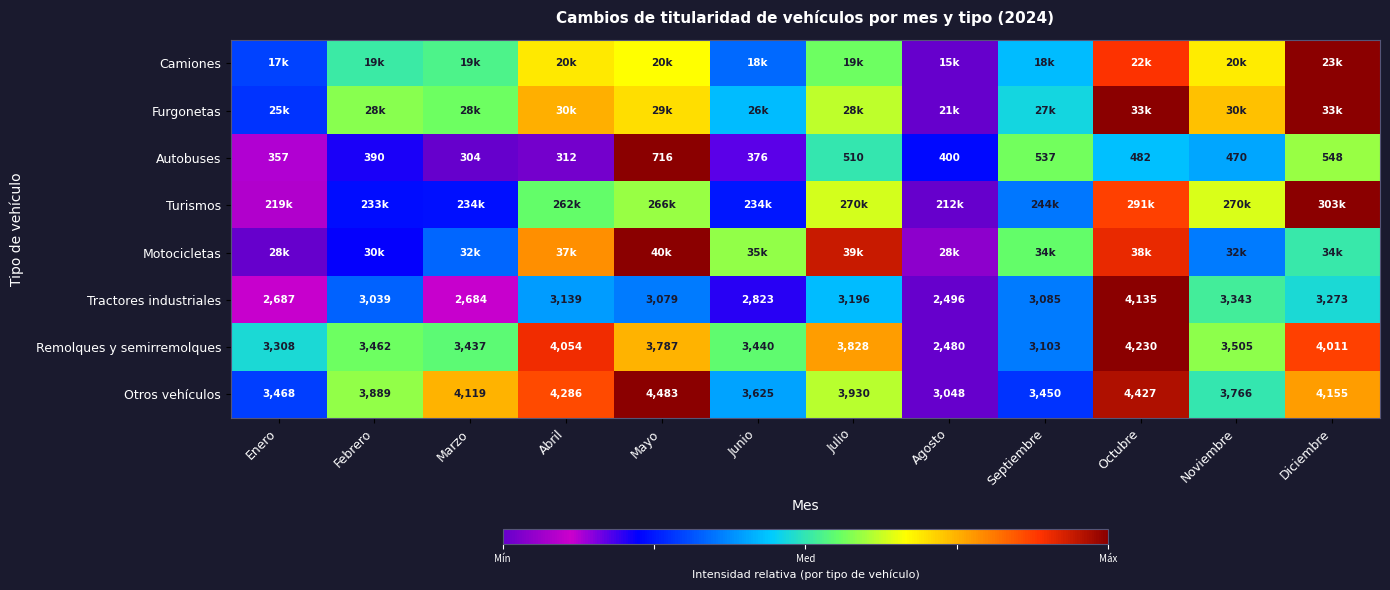

At which label is Otros vehículos closest to 3765?

Noviembre